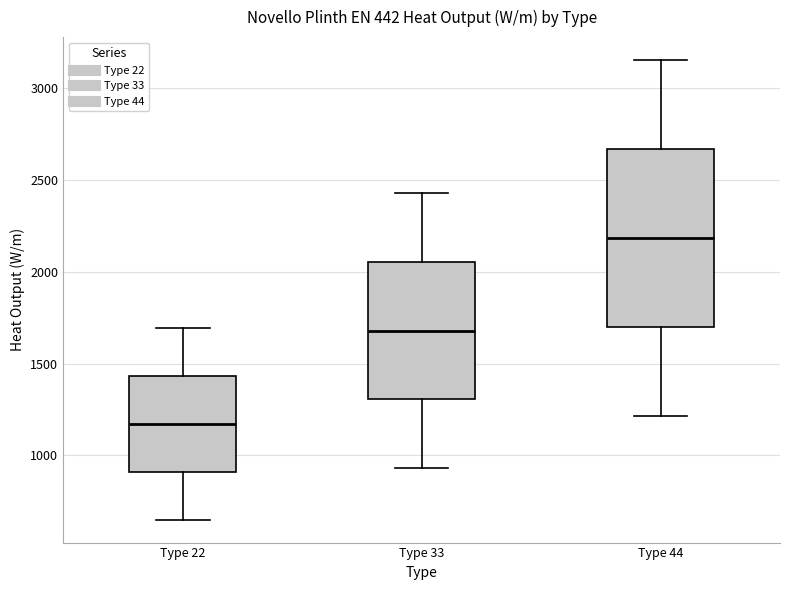

Reading left to right, transcribe this box plot: for each box, give where its median line is, the range the box spans, and where its two whiskers end, as read against the y-axis. The values are not printed on the chart, so give them approximately, as read against the axis.

Type 22: median 1150, box 900 to 1450, whiskers 650 to 1700
Type 33: median 1700, box 1300 to 2050, whiskers 950 to 2450
Type 44: median 2200, box 1700 to 2650, whiskers 1200 to 3150